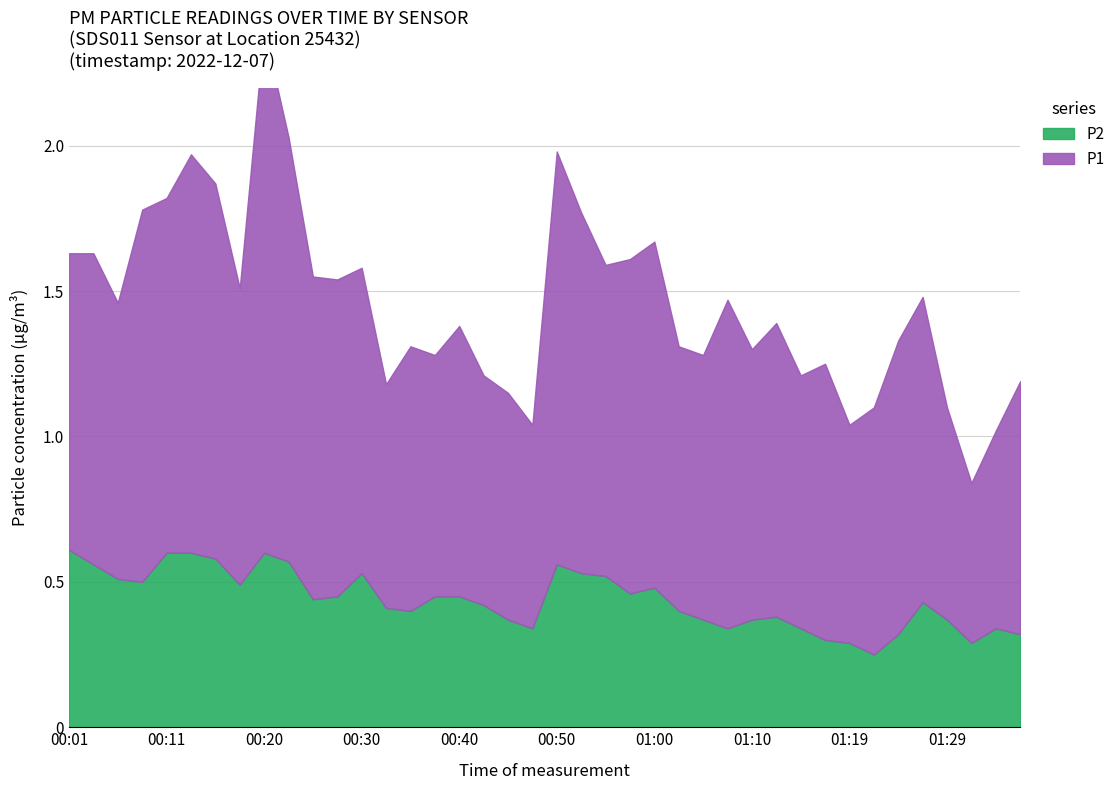

Is it true that P2 equals 0.2 at 00:35?

False